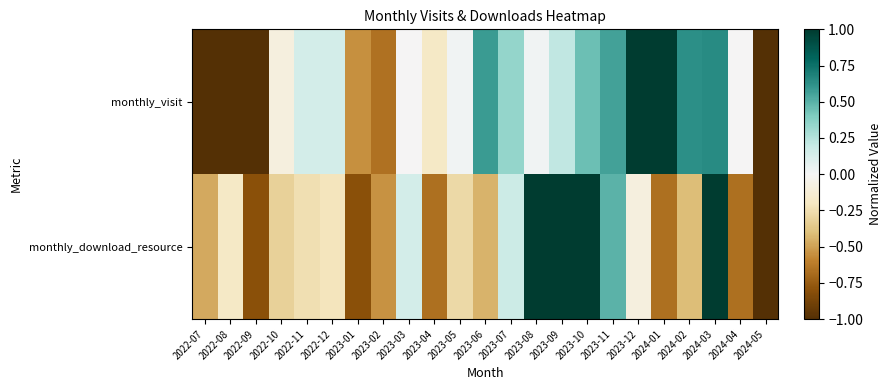

Between 2022-08 and 2024-01, which series saw the biggest shift?

monthly_visit